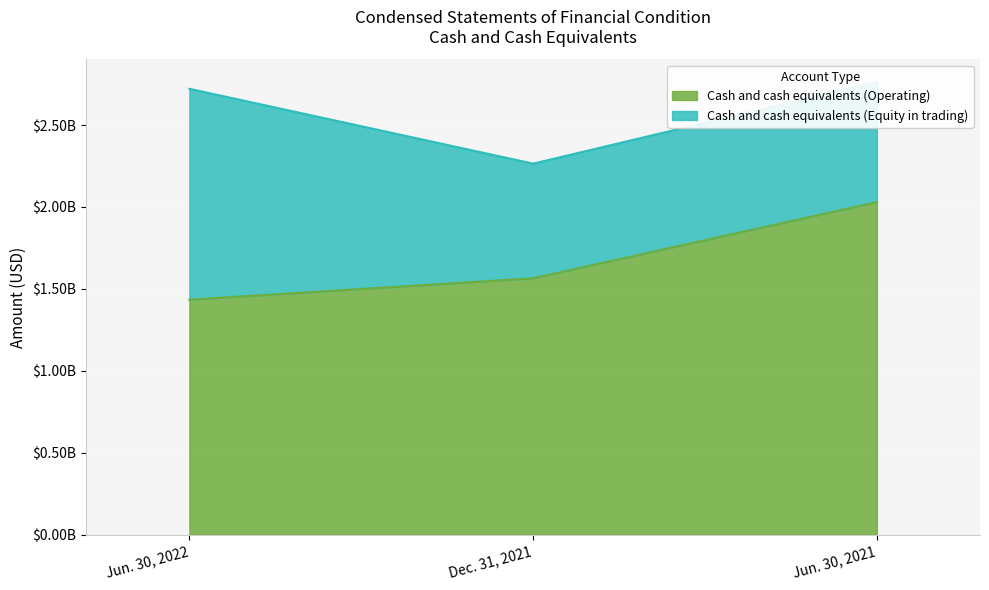

Reading left to right, list all the values displayed in this chart.

Jun. 30, 2022=1434603377	Dec. 31, 2021=1565100289	Jun. 30, 2021=2029621313